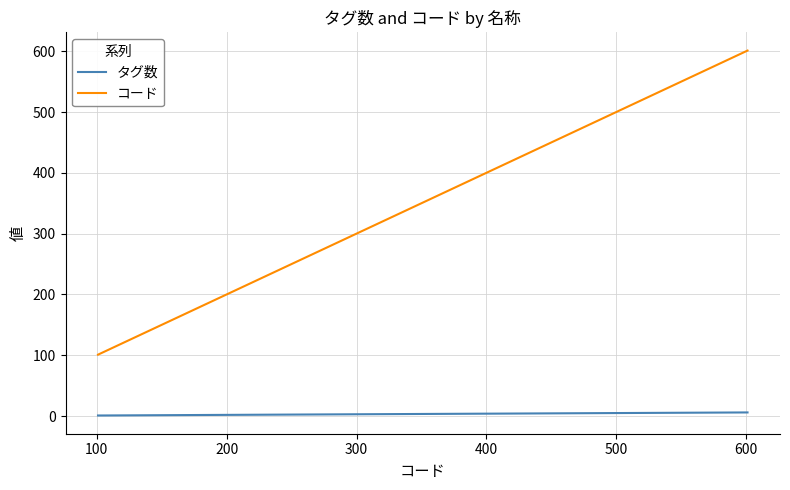

What is the sum of all タグ数 values?

42